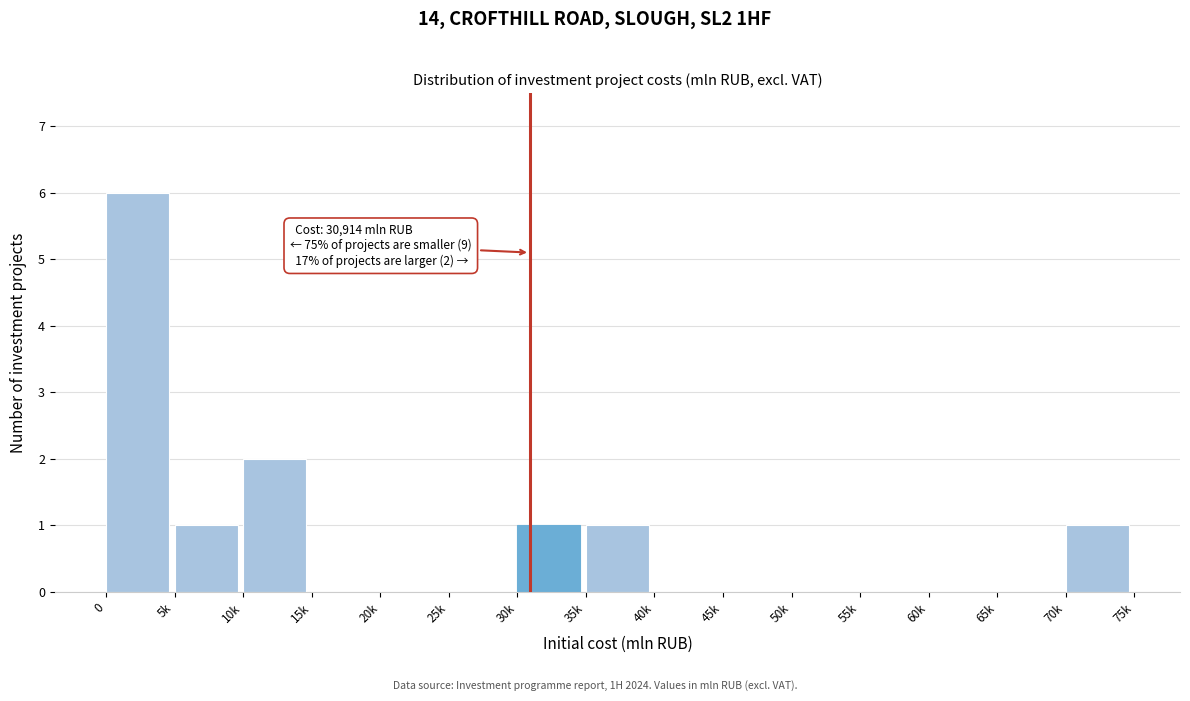

Reading left to right, what are all the values shown in this chart?

0=6	5k=1	10k=2	15k=0	20k=0	25k=0	30k=1	35k=1	40k=0	45k=0	50k=0	55k=0	60k=0	65k=0	70k=1